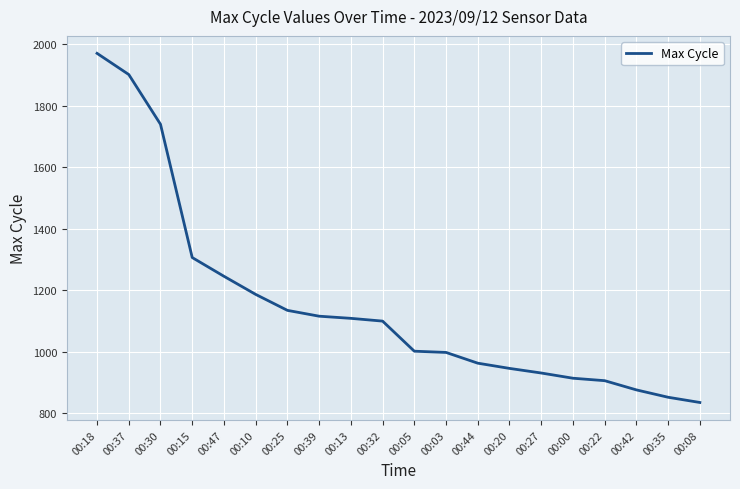

What is the difference between the maximum and minimum values?

1137